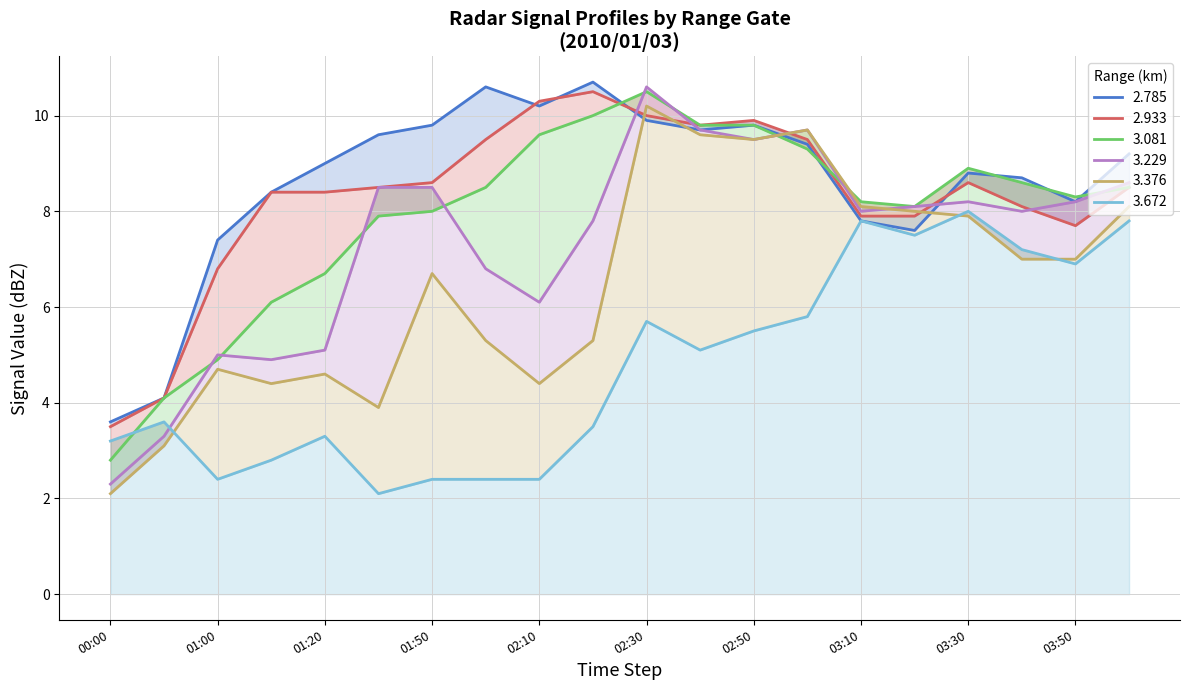

What is the highest value of the 2.933 series?

10.5